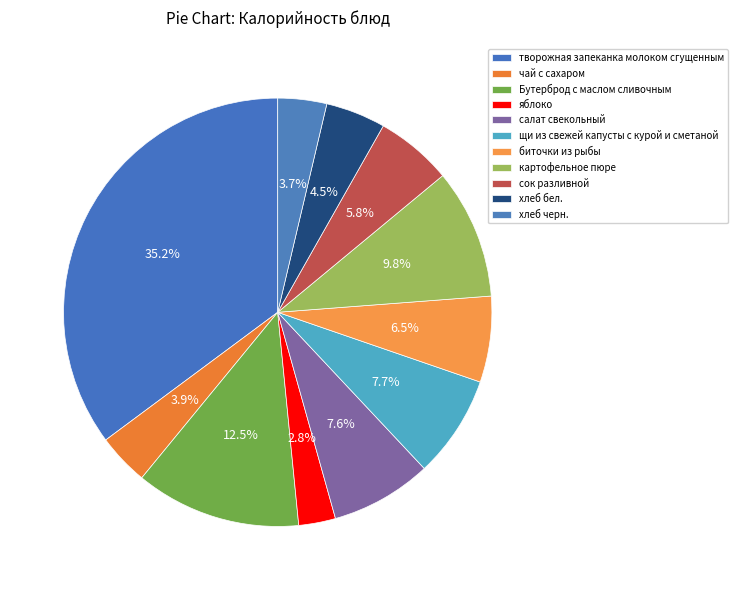

To the nearest percent, what is the average slice percentage?

9%